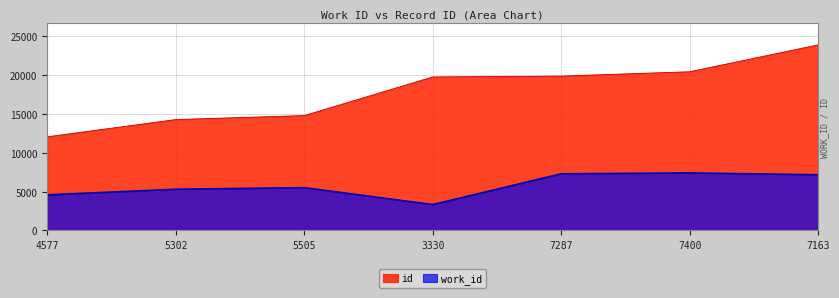

What is the total value across all series at 5505?

20275